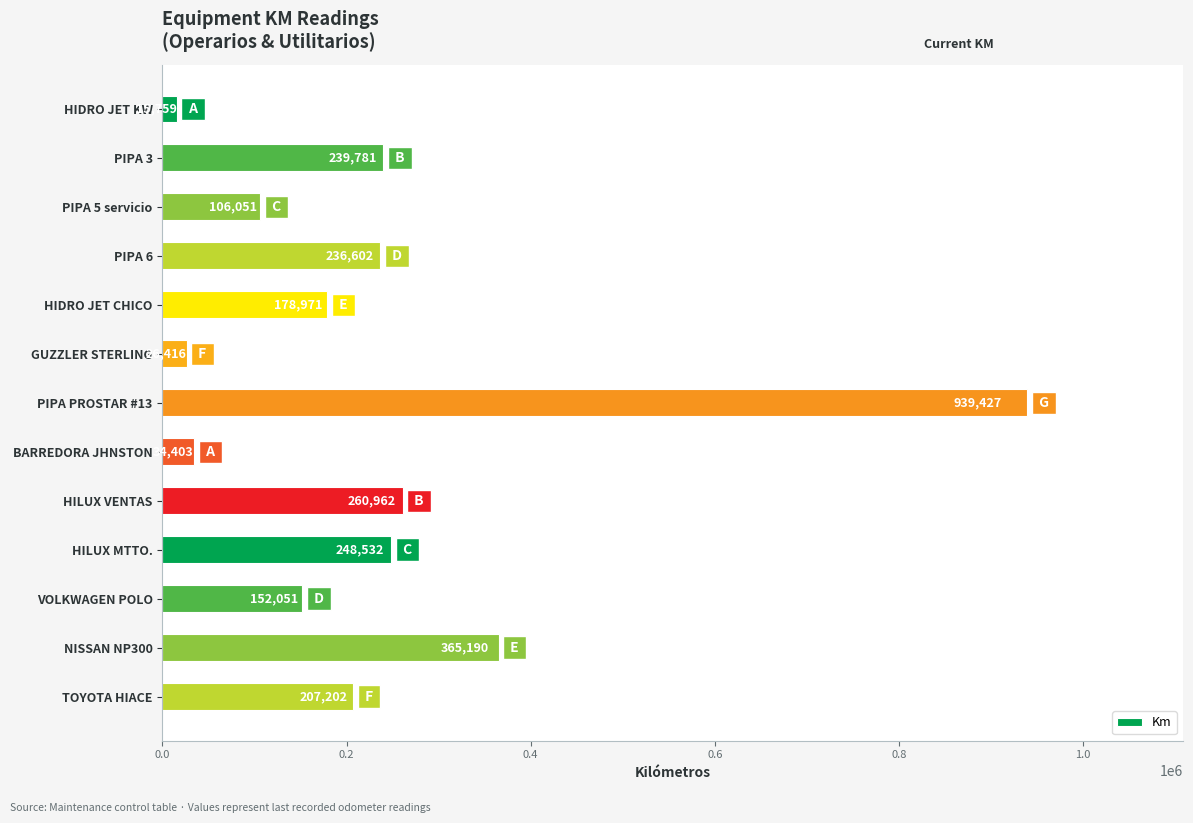

What is the difference between the values at PIPA 6 and HIDRO JET KW?

220843.0